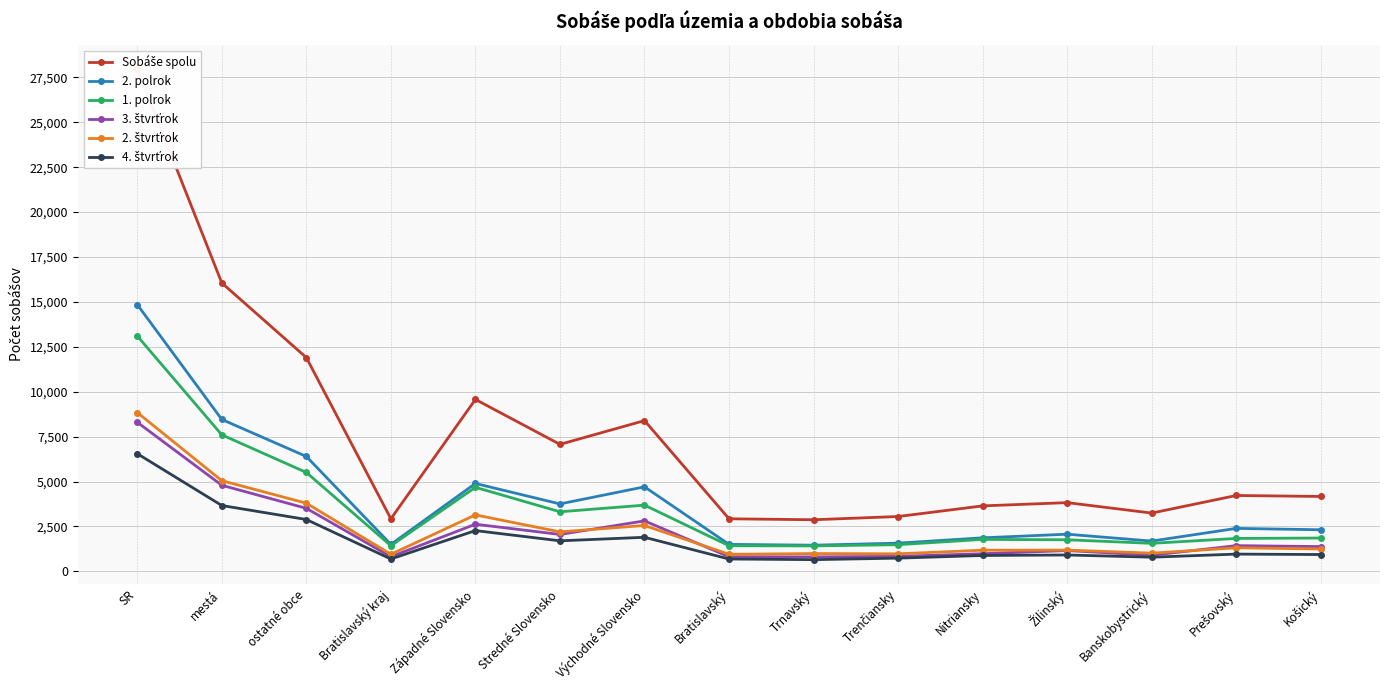

Which series changed the most between Východné Slovensko and Žilinský?

Sobáše spolu